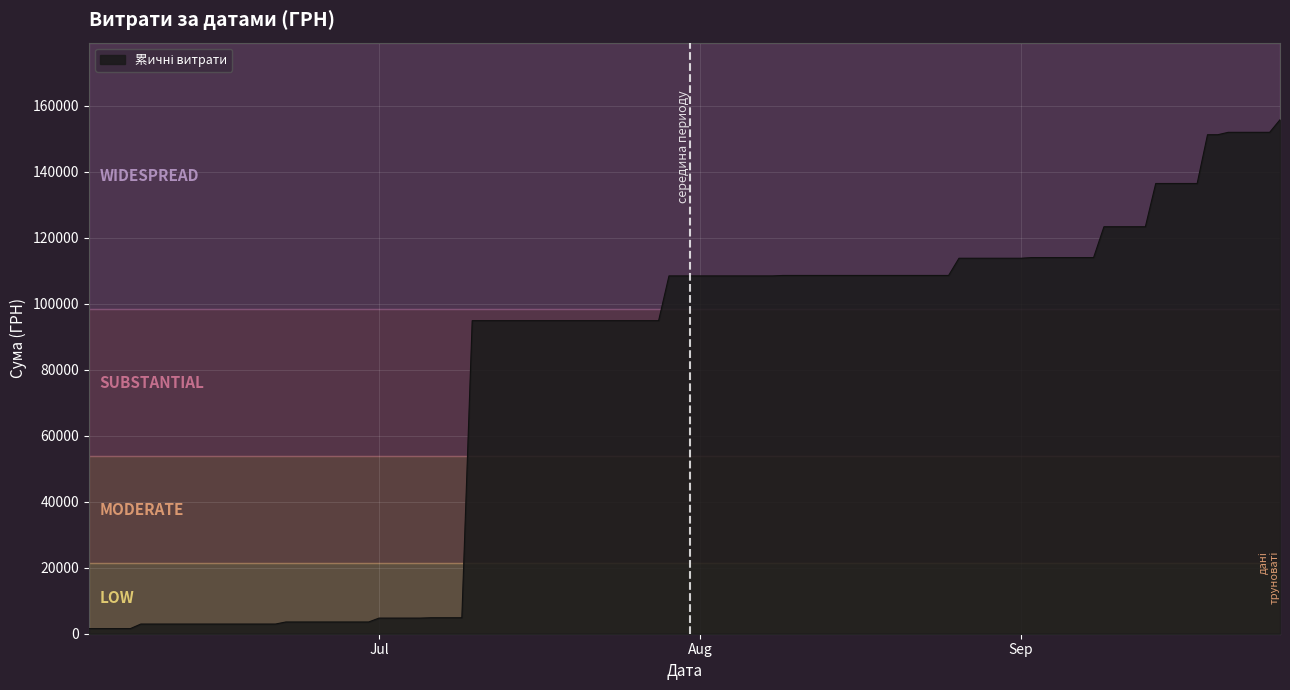

What is the difference between the maximum and minimum values?

154154.4